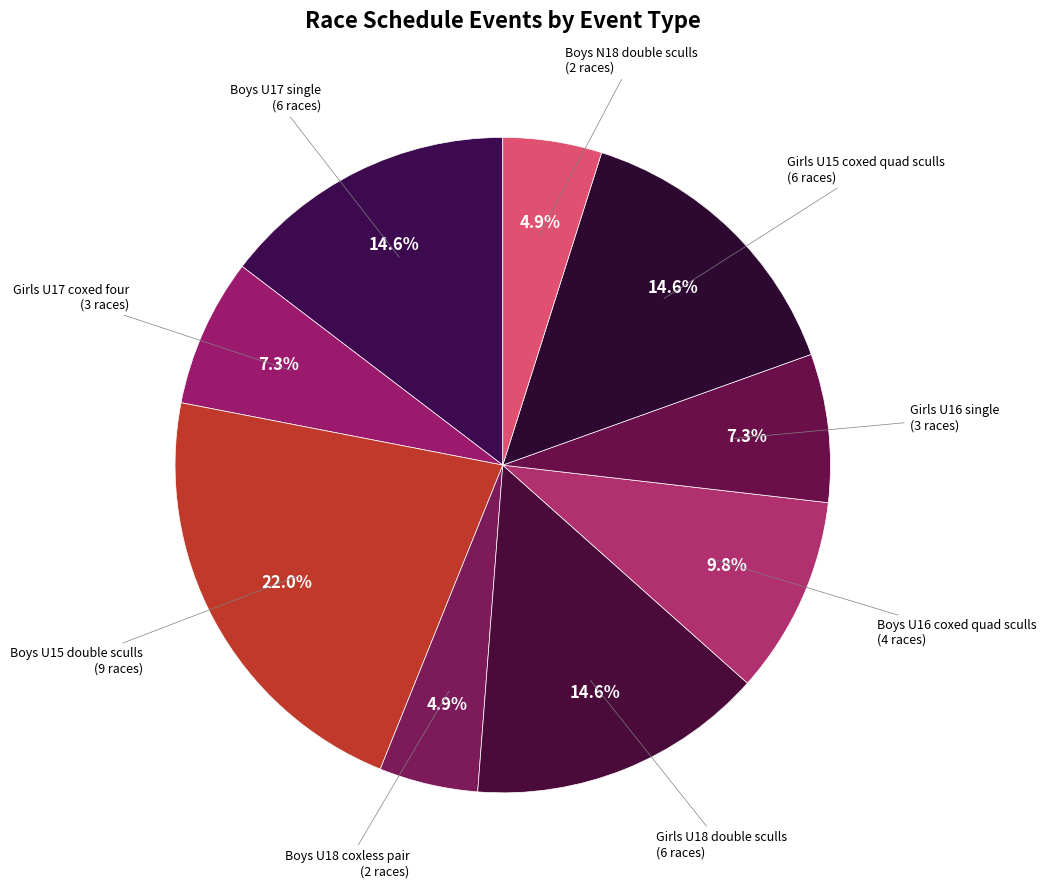

Combined, do Boys U17 single and Boys U15 double sculls account for over 50%?

No